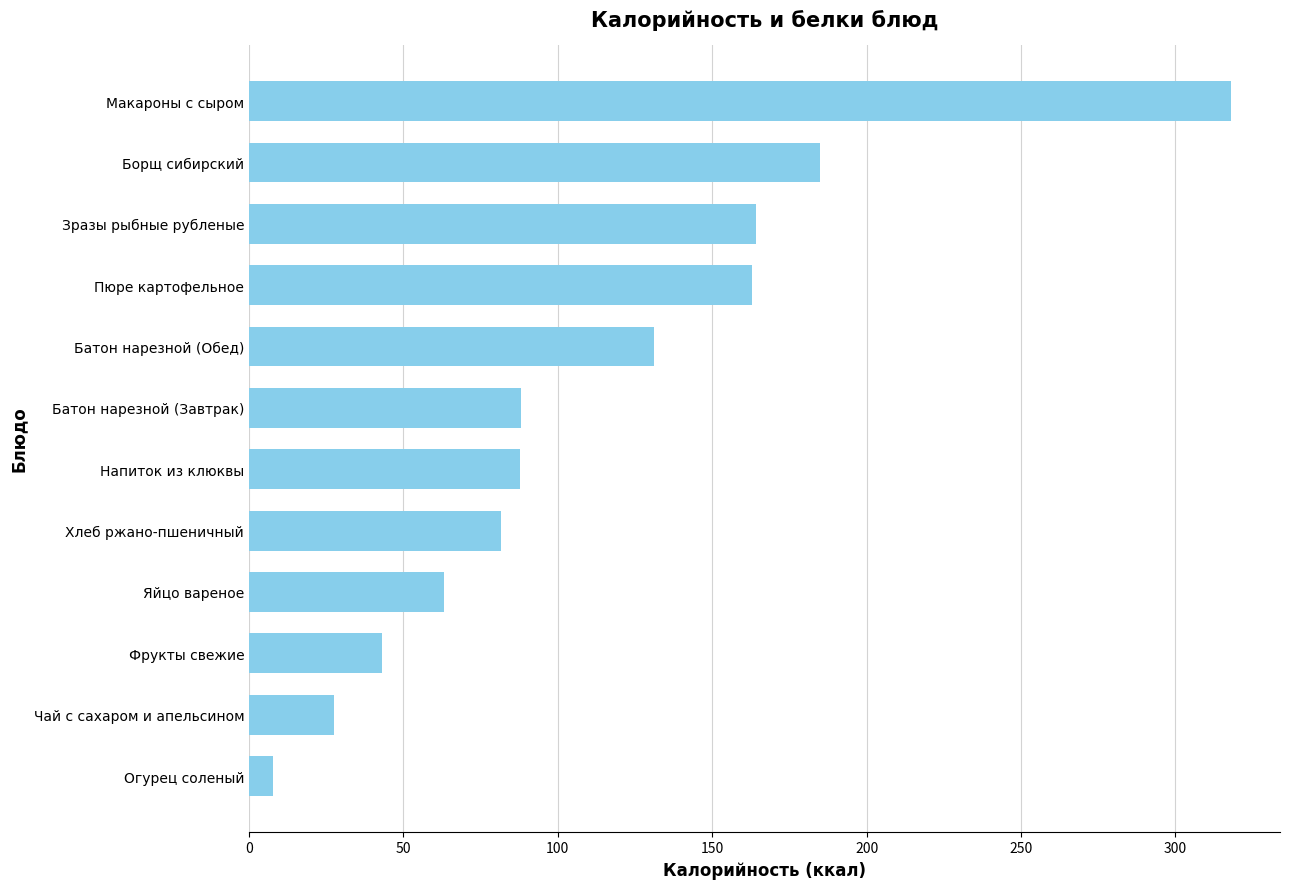

What is the change in value from Батон нарезной (Завтрак) to Макароны с сыром?

+230.1